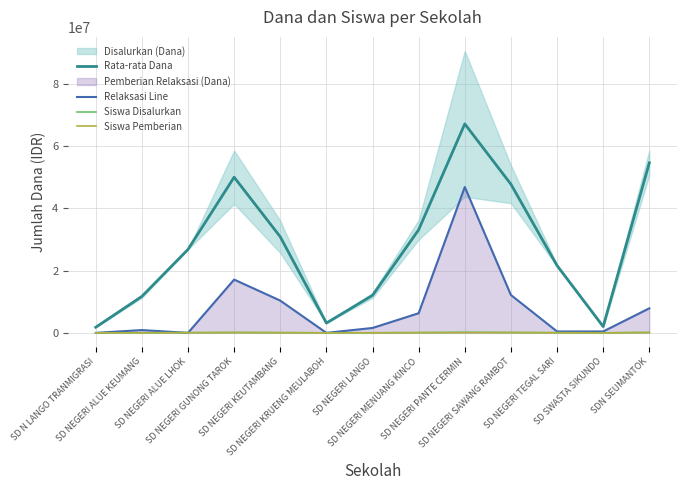

At which label does Rata-rata Dana first exceed 26775000?

SD NEGERI GUNONG TAROK